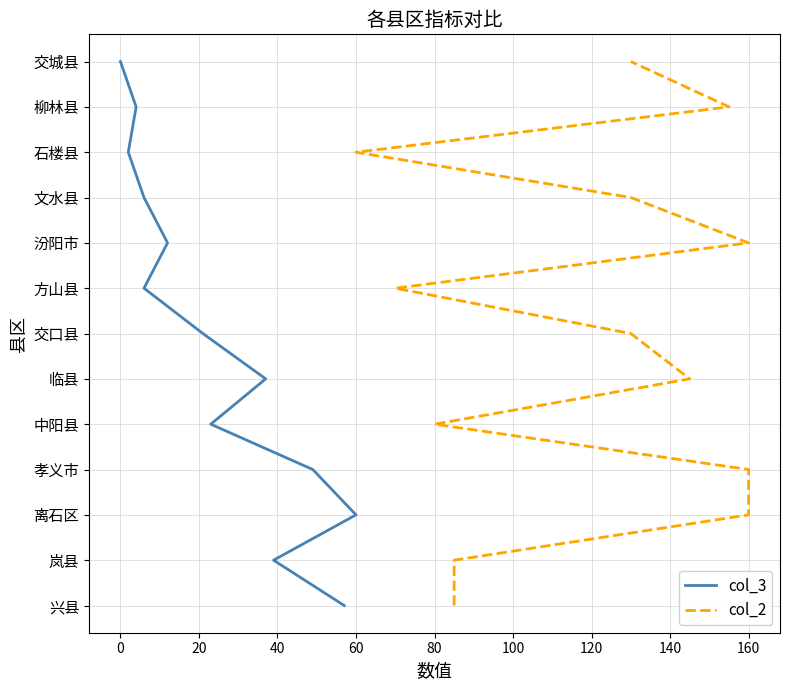

Is it true that col_2 equals 11 at 120?

False